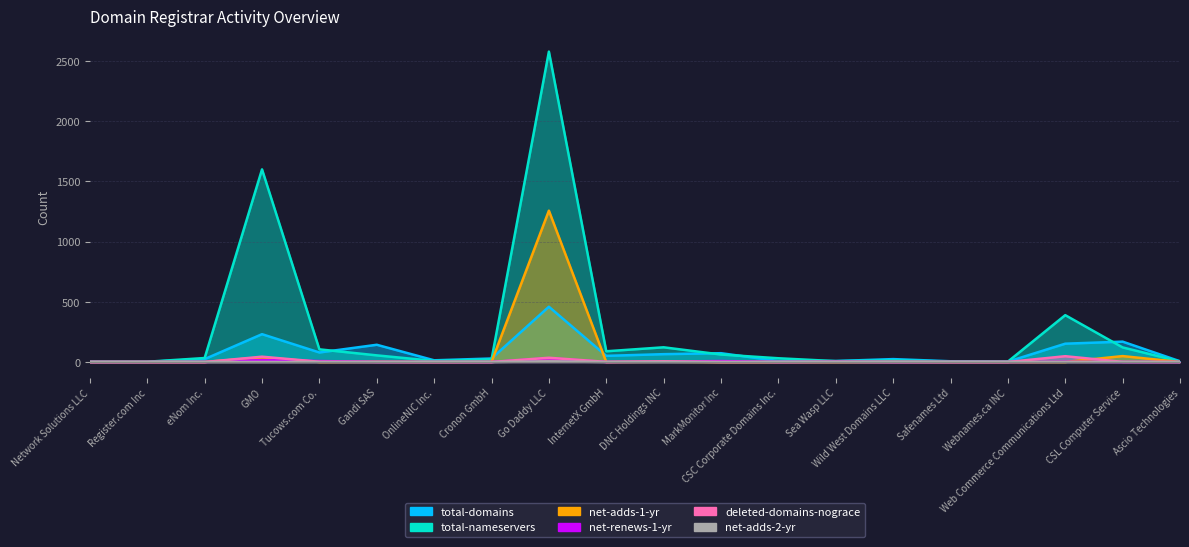

The net-adds-1-yr series shows -823 at Network Solutions LLC. True or false?

False